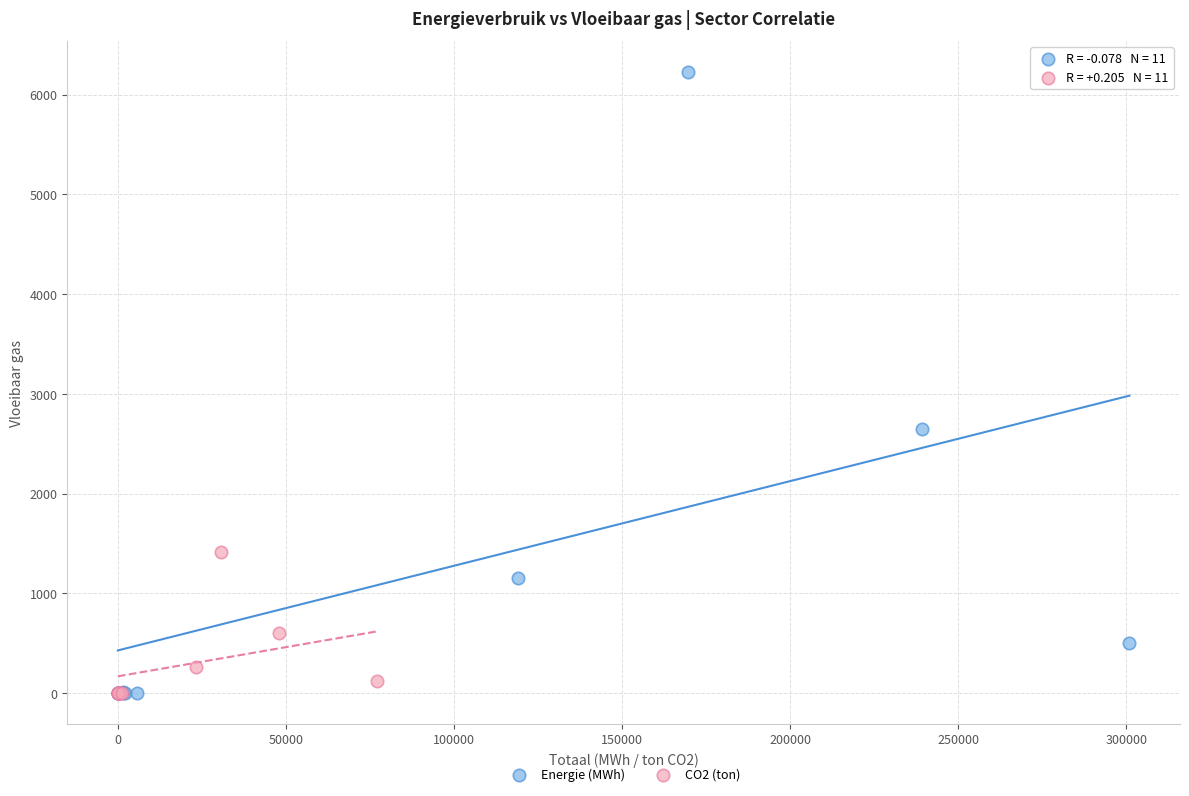

Which series contains the highest Y value?

Energie (MWh)